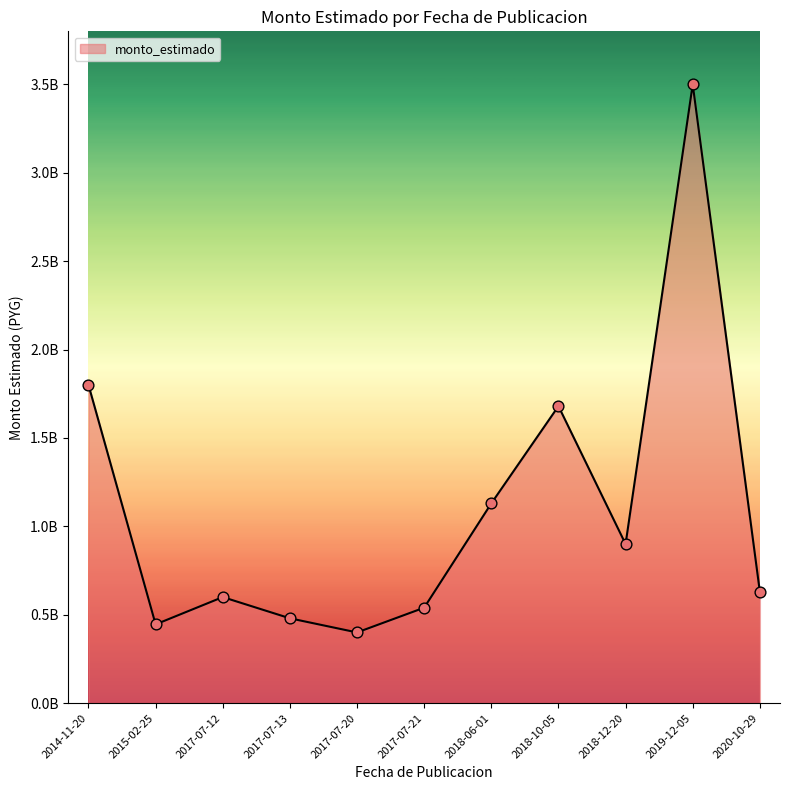

Between 2018-10-05 and 2018-06-01, which is larger?

2018-10-05